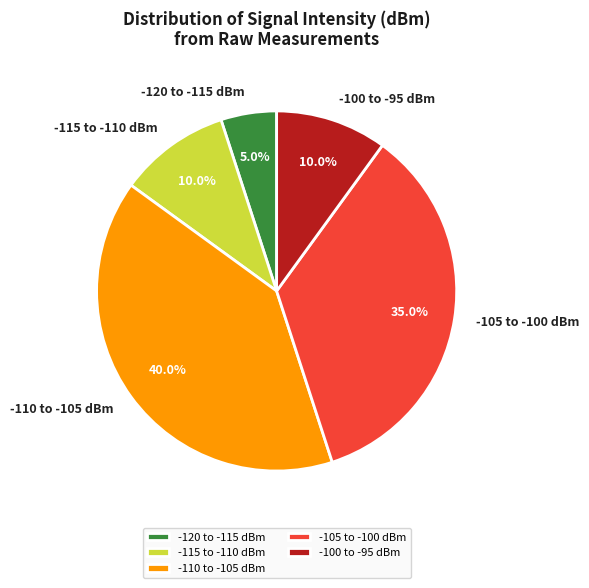

Which category has the biggest portion of the pie?

-110 to -105 dBm